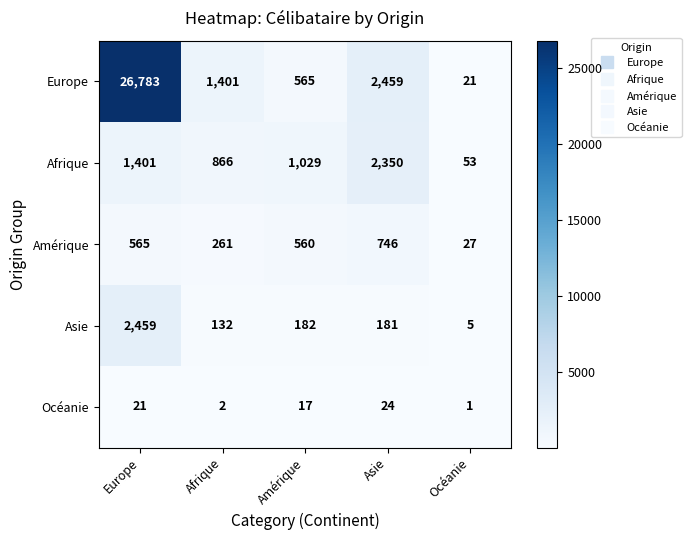

Which label corresponds to the smallest value in the chart?

Océanie